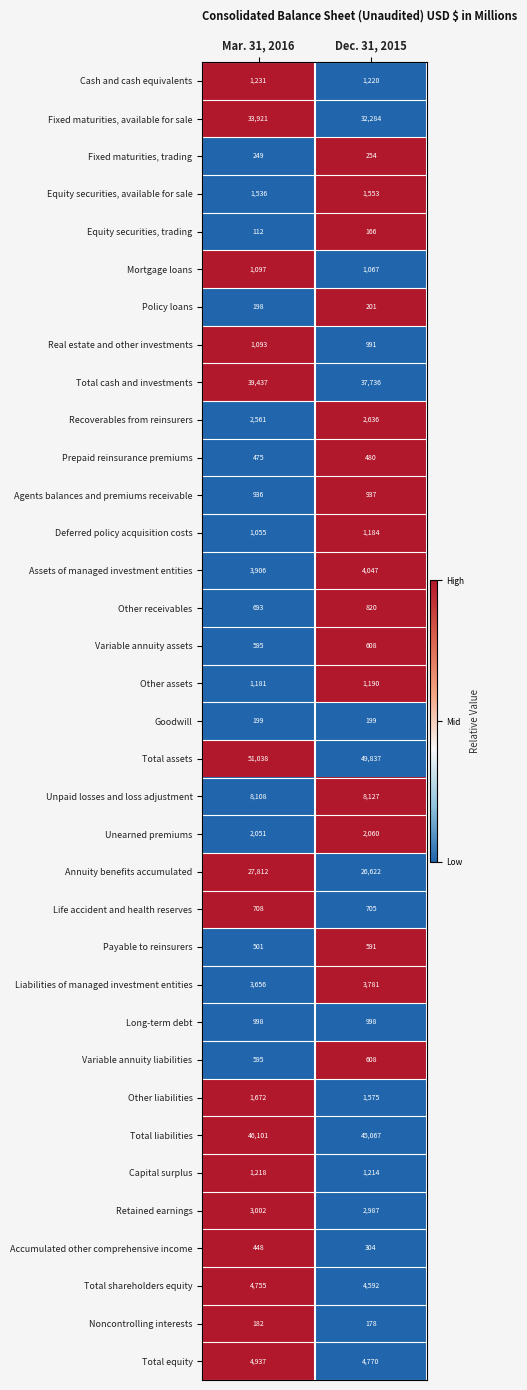

How many distinct data groups are displayed?

35